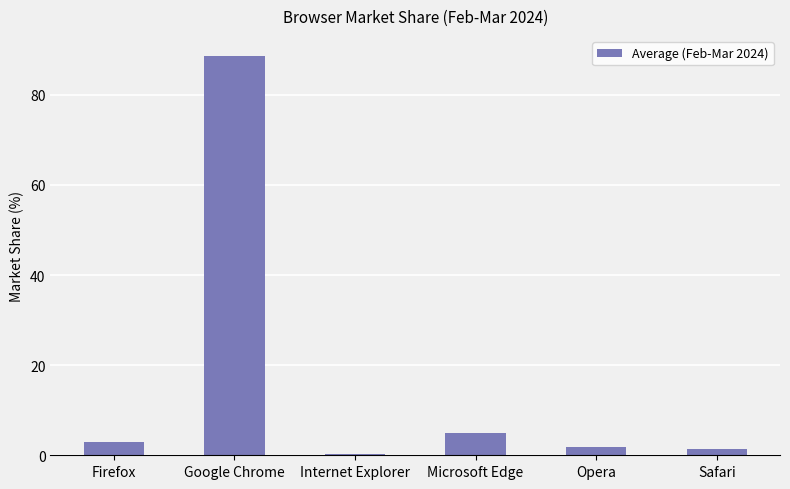

Which category has the highest value across all series?

Google Chrome